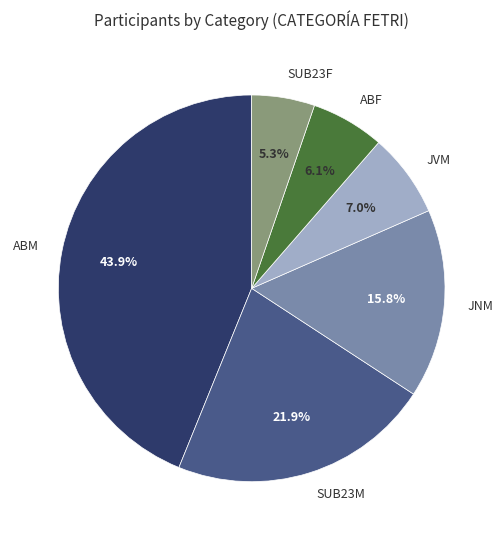

What percentage do JVM and SUB23M together represent?

28.9%